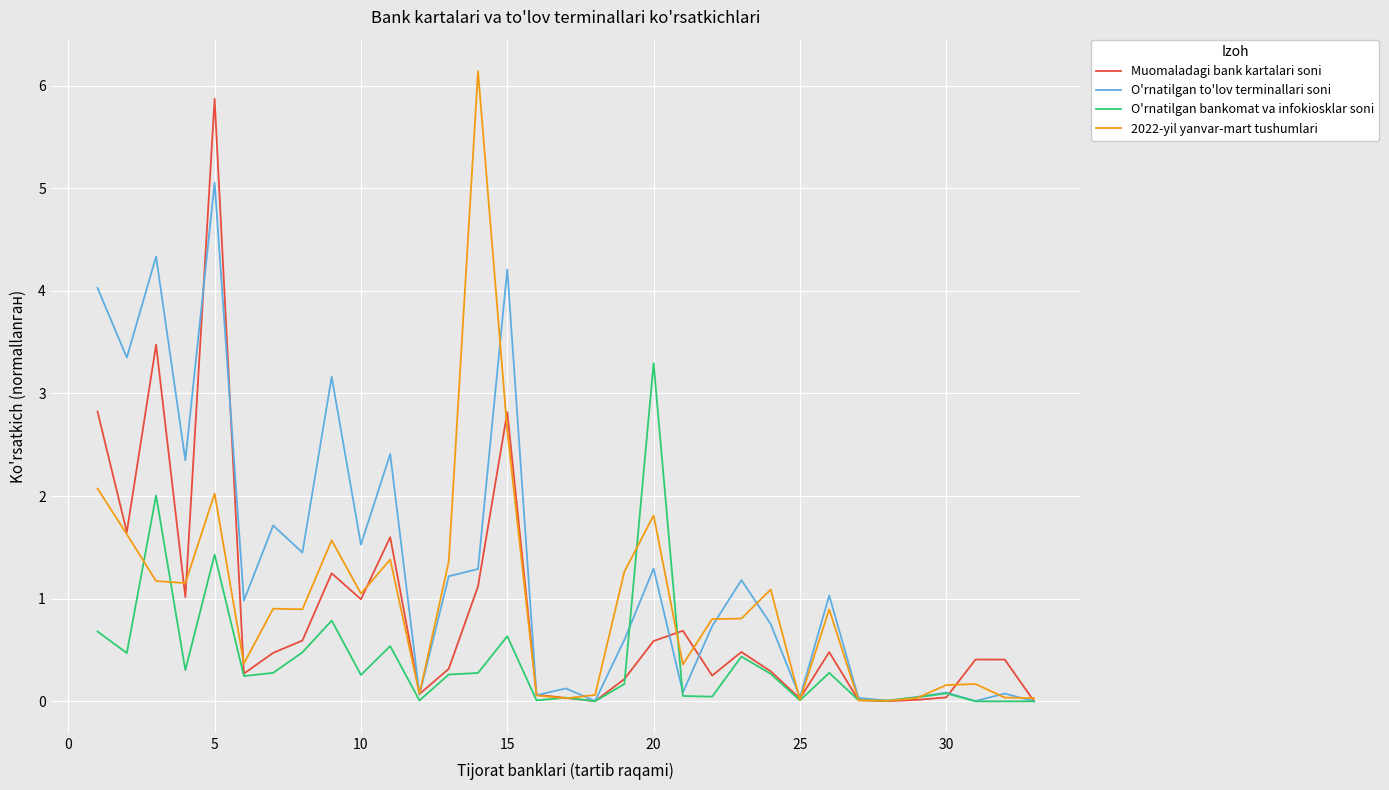

What is the sum of all 2022-yil yanvar-mart tushumlari values?

32.1